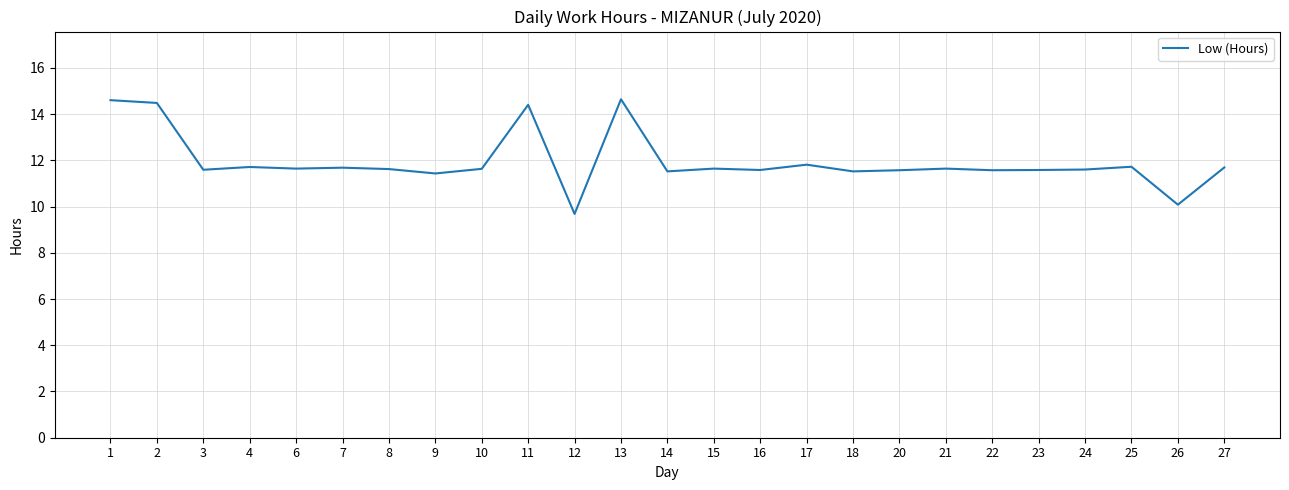

What is the maximum value shown in the chart?

14.6